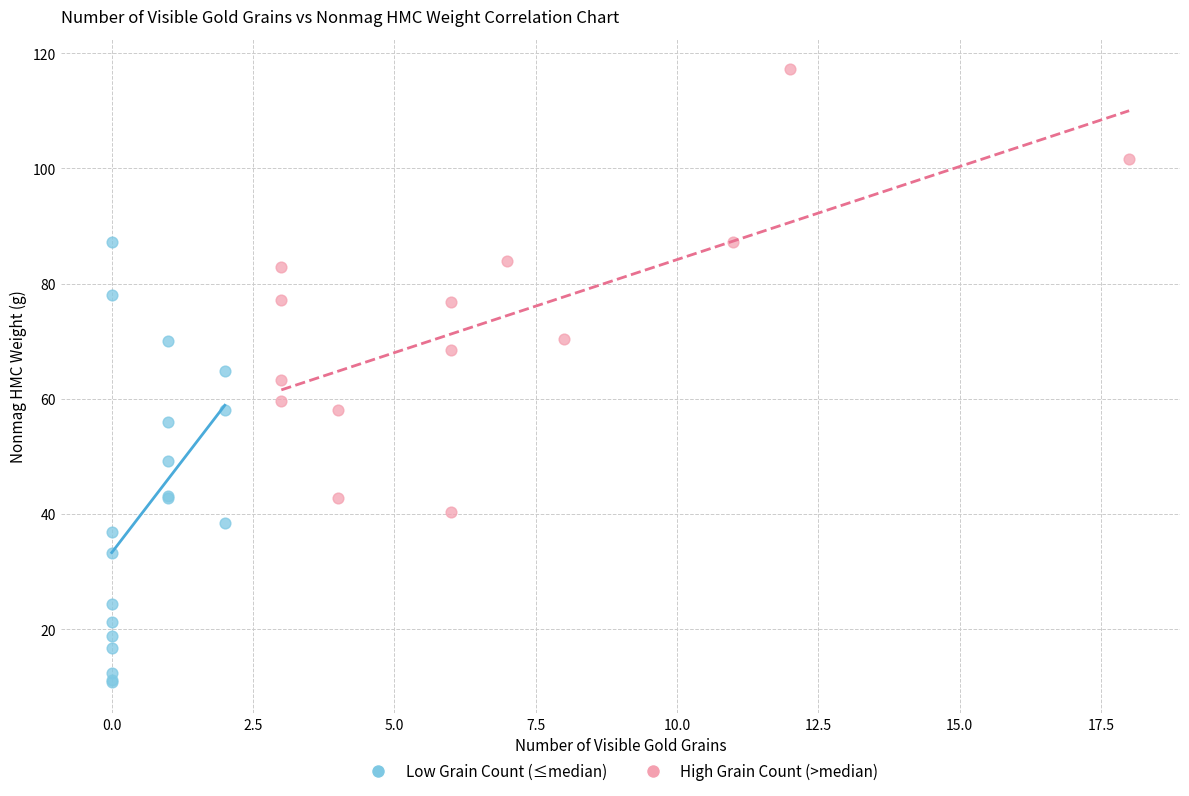

Which series contains the highest Y value?

High Grain Count (>median)